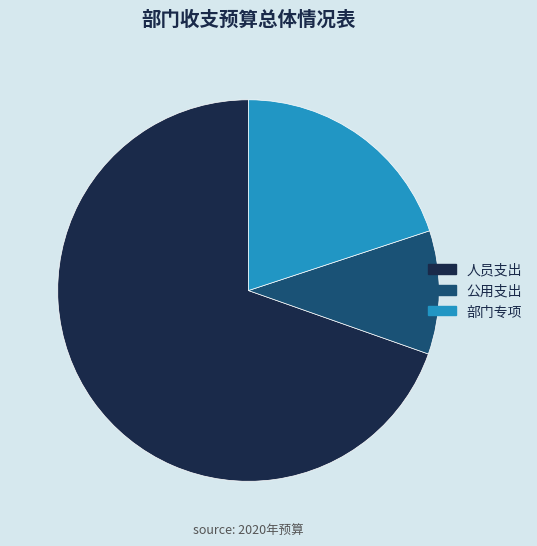

The 公用支出 slice represents 10% of the pie. True or false?

True